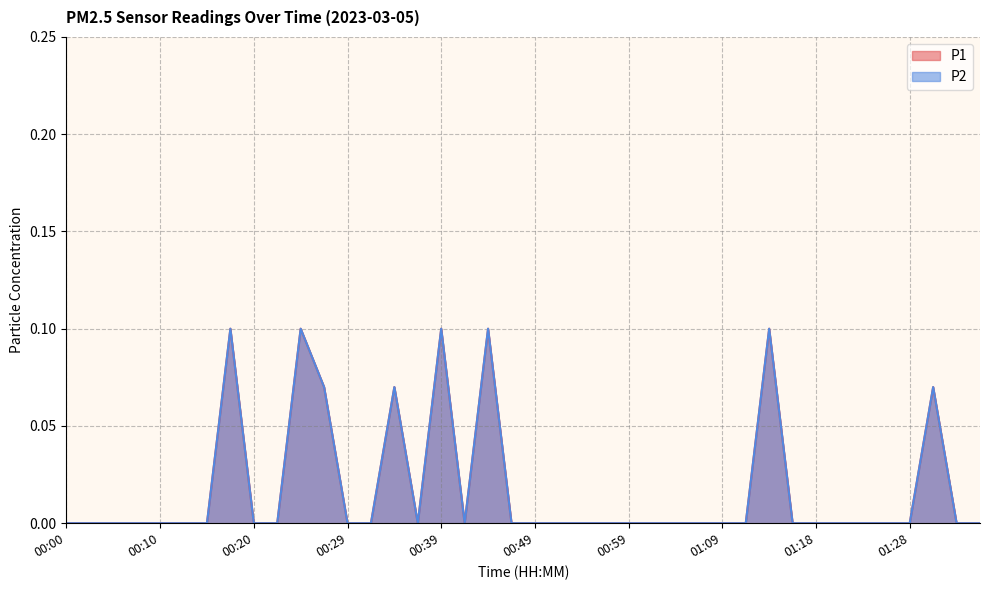

Reading left to right, list all the values displayed in this chart.

P1: 00:00=0.0	00:02=0.0	00:05=0.0	00:07=0.0	00:10=0.0	00:12=0.0	00:15=0.0	00:17=0.1	00:20=0.0	00:22=0.0	00:25=0.1	00:27=0.1	00:29=0.0	00:32=0.0	00:34=0.1	00:37=0.0	00:39=0.1	00:42=0.0	00:44=0.1	00:47=0.0	00:49=0.0	00:51=0.0	00:54=0.0	00:56=0.0	00:59=0.0	01:01=0.0	01:04=0.0	01:06=0.0	01:09=0.0	01:11=0.0	01:14=0.1	01:16=0.0	01:18=0.0	01:21=0.0	01:23=0.0	01:26=0.0	01:28=0.0	01:31=0.1	01:33=0.0	01:36=0.0
P2: 00:00=0.0	00:02=0.0	00:05=0.0	00:07=0.0	00:10=0.0	00:12=0.0	00:15=0.0	00:17=0.1	00:20=0.0	00:22=0.0	00:25=0.1	00:27=0.1	00:29=0.0	00:32=0.0	00:34=0.1	00:37=0.0	00:39=0.1	00:42=0.0	00:44=0.1	00:47=0.0	00:49=0.0	00:51=0.0	00:54=0.0	00:56=0.0	00:59=0.0	01:01=0.0	01:04=0.0	01:06=0.0	01:09=0.0	01:11=0.0	01:14=0.1	01:16=0.0	01:18=0.0	01:21=0.0	01:23=0.0	01:26=0.0	01:28=0.0	01:31=0.1	01:33=0.0	01:36=0.0